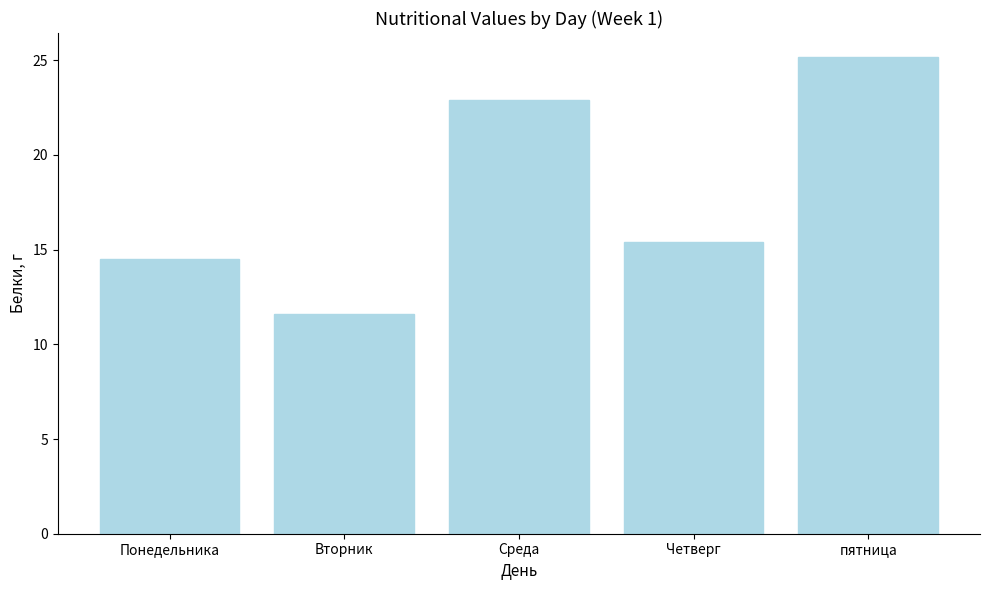

At which label does the data first exceed 15?

Среда